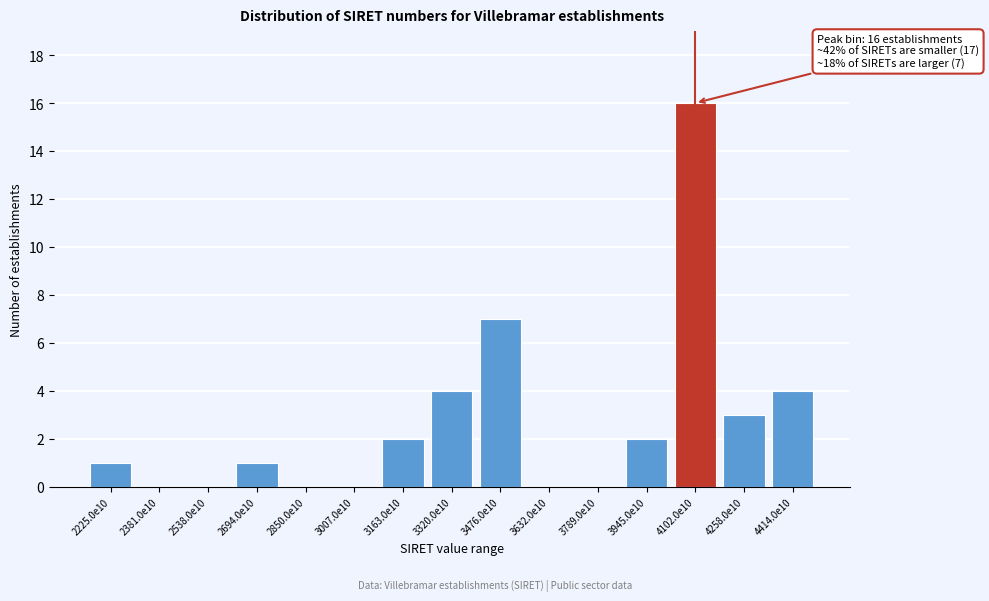

Reading left to right, list all the values displayed in this chart.

2225.0e10=1	2381.0e10=0	2538.0e10=0	2694.0e10=1	2850.0e10=0	3007.0e10=0	3163.0e10=2	3320.0e10=4	3476.0e10=7	3632.0e10=0	3789.0e10=0	3945.0e10=2	4102.0e10=16	4258.0e10=3	4414.0e10=4